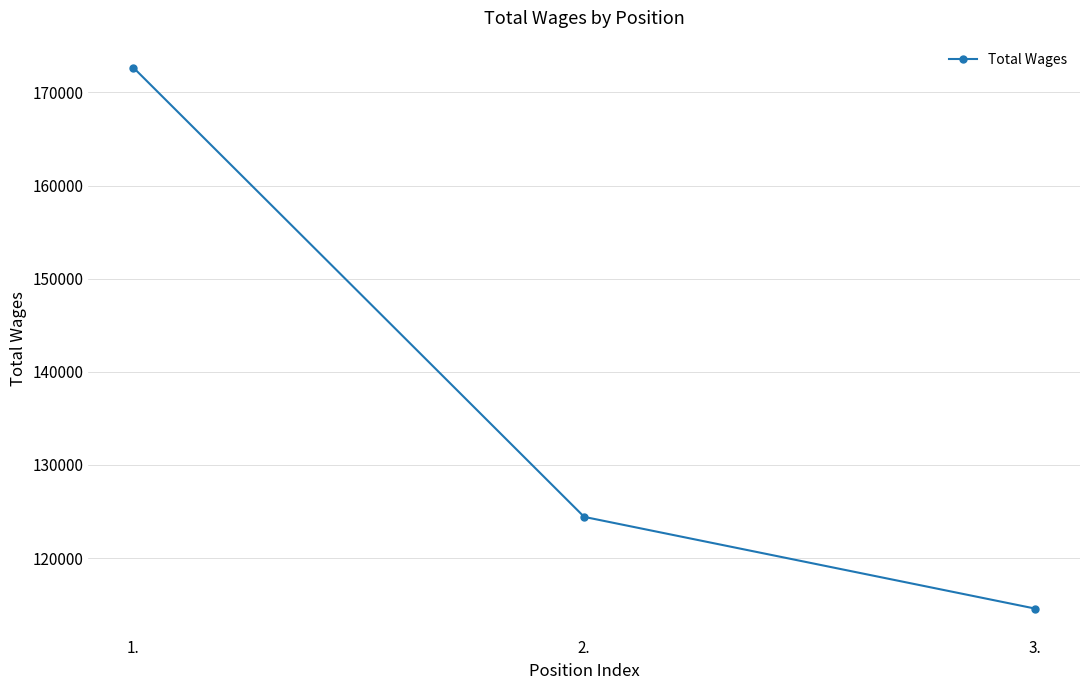

What is the value of the 1st point from the left?

172658